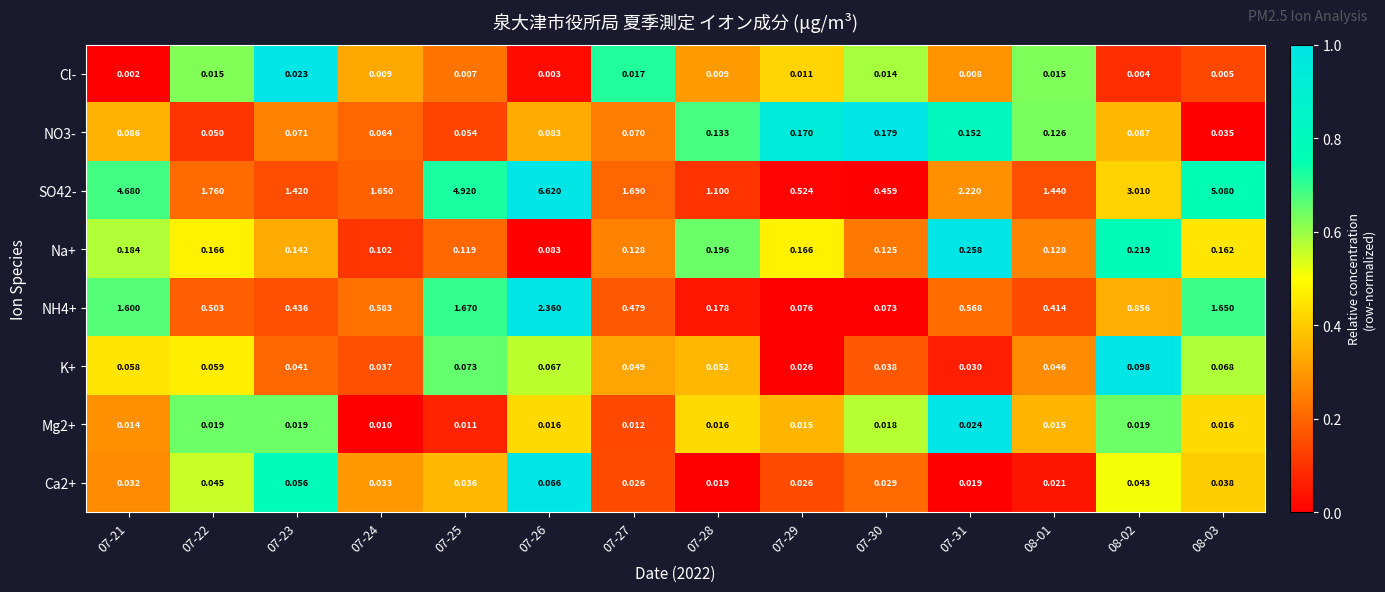

How many distinct data groups are displayed?

8